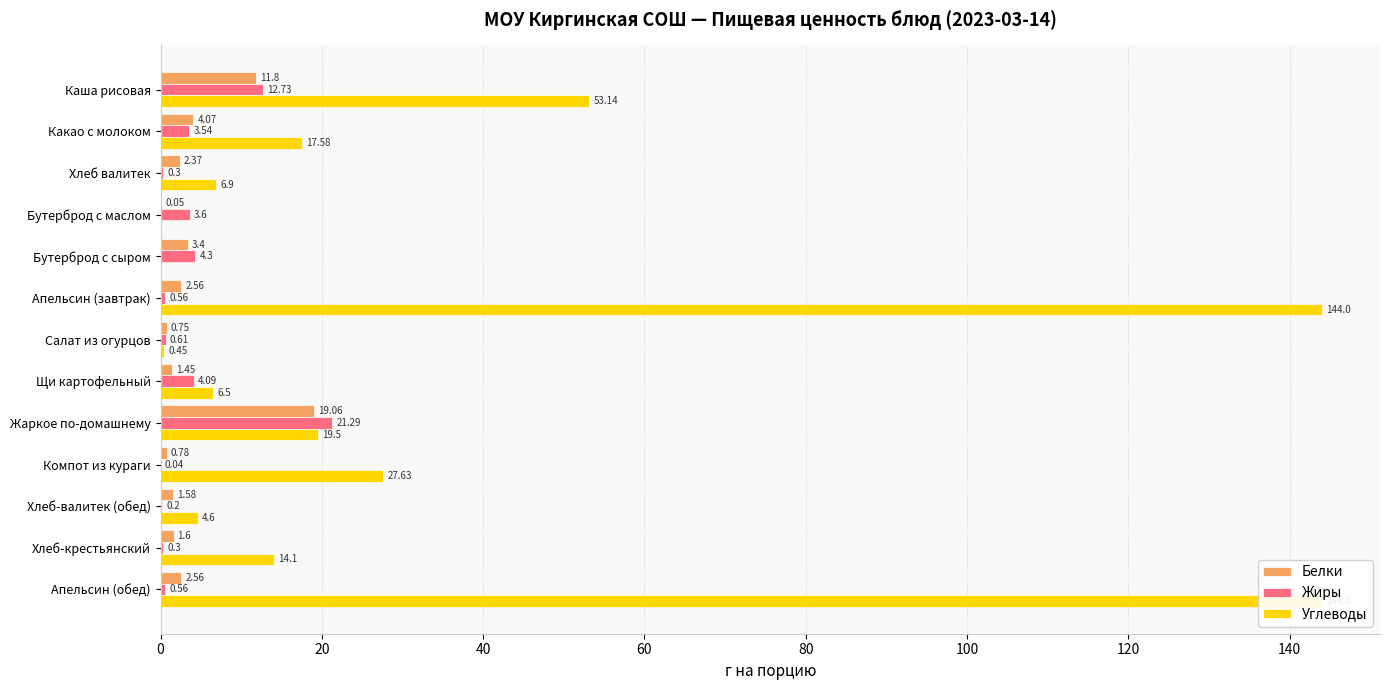

Are the bars grouped side by side (vs. stacked)?

Yes